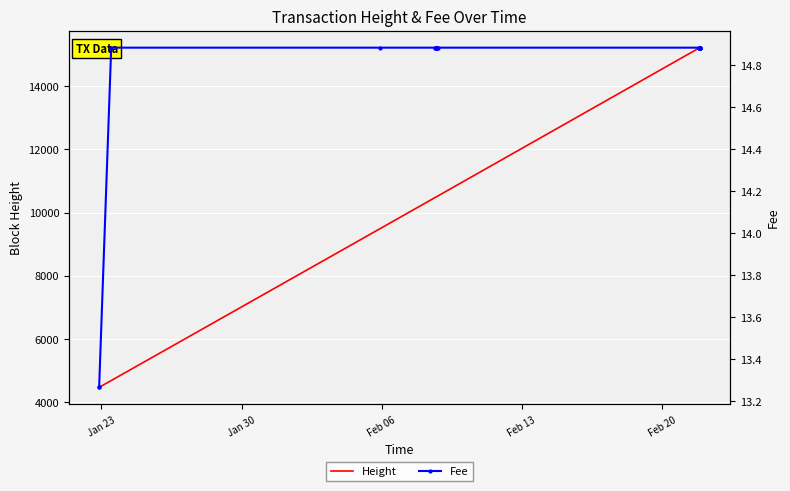

What is the smallest value displayed?

13.3